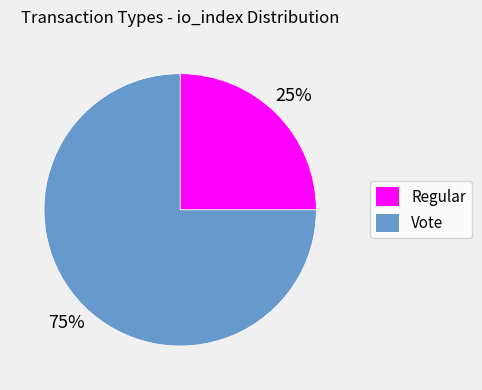

Which slice is the largest?

Vote